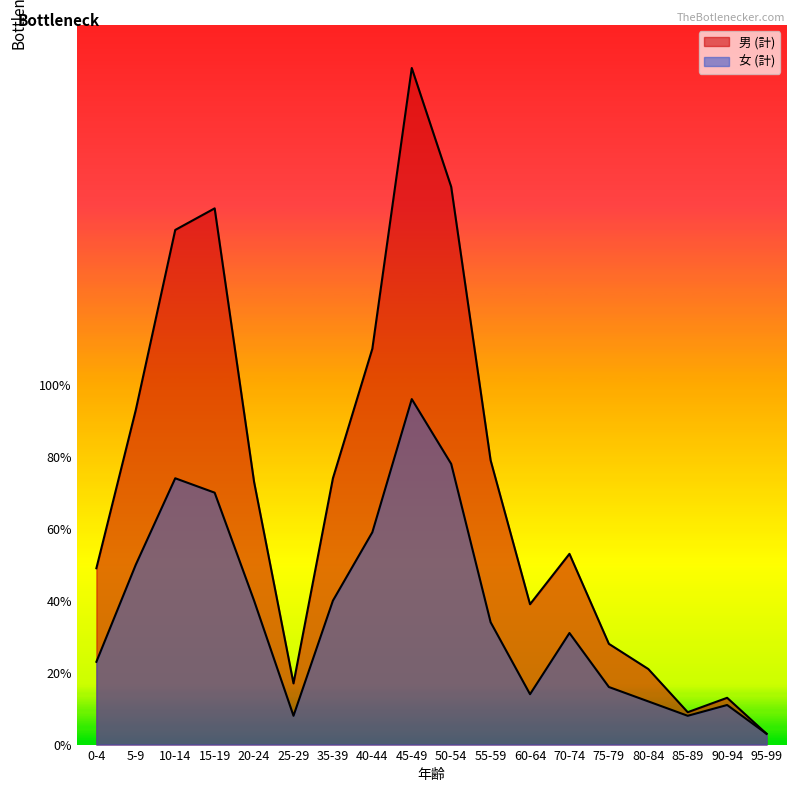

Rank the categories by 女 (計) value from lowest to highest.

95-99, 25-29, 85-89, 90-94, 80-84, 60-64, 75-79, 0-4, 70-74, 55-59, 20-24, 35-39, 5-9, 40-44, 15-19, 10-14, 50-54, 45-49